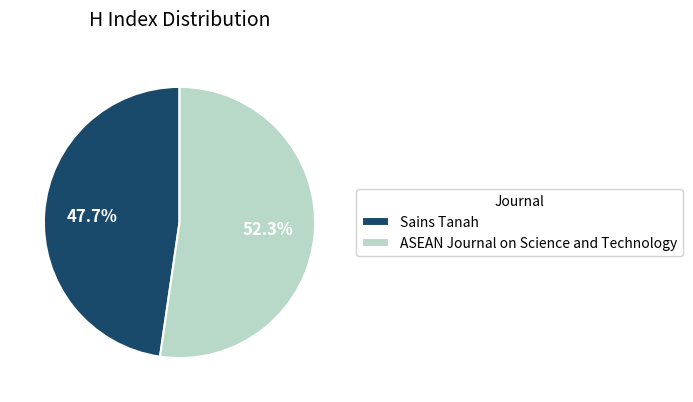

Between Sains Tanah and ASEAN Journal on Science and Technology, which is larger?

ASEAN Journal on Science and Technology